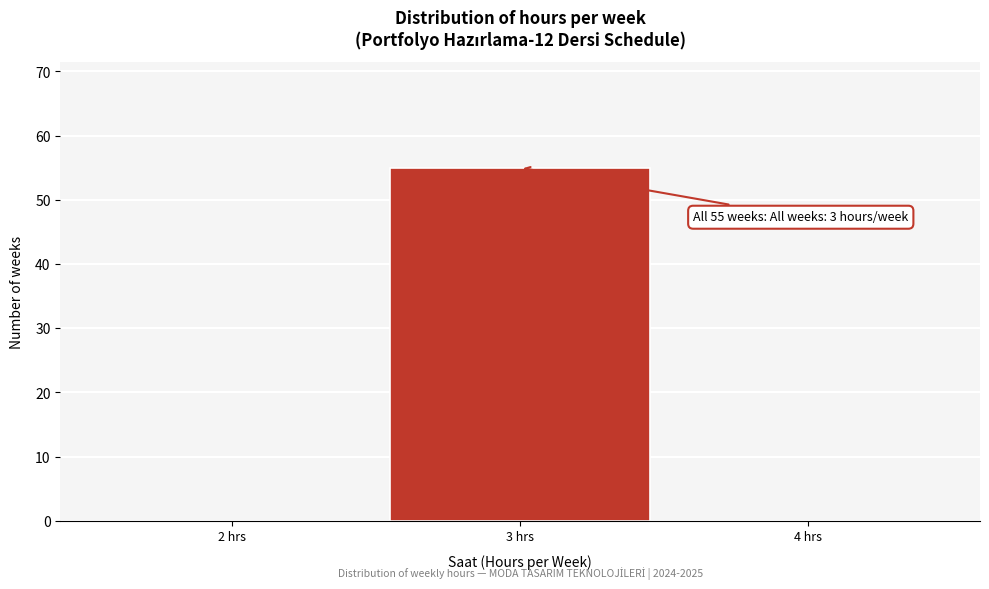

Which range on the x-axis has the tallest bar?

2.5 to 3.5